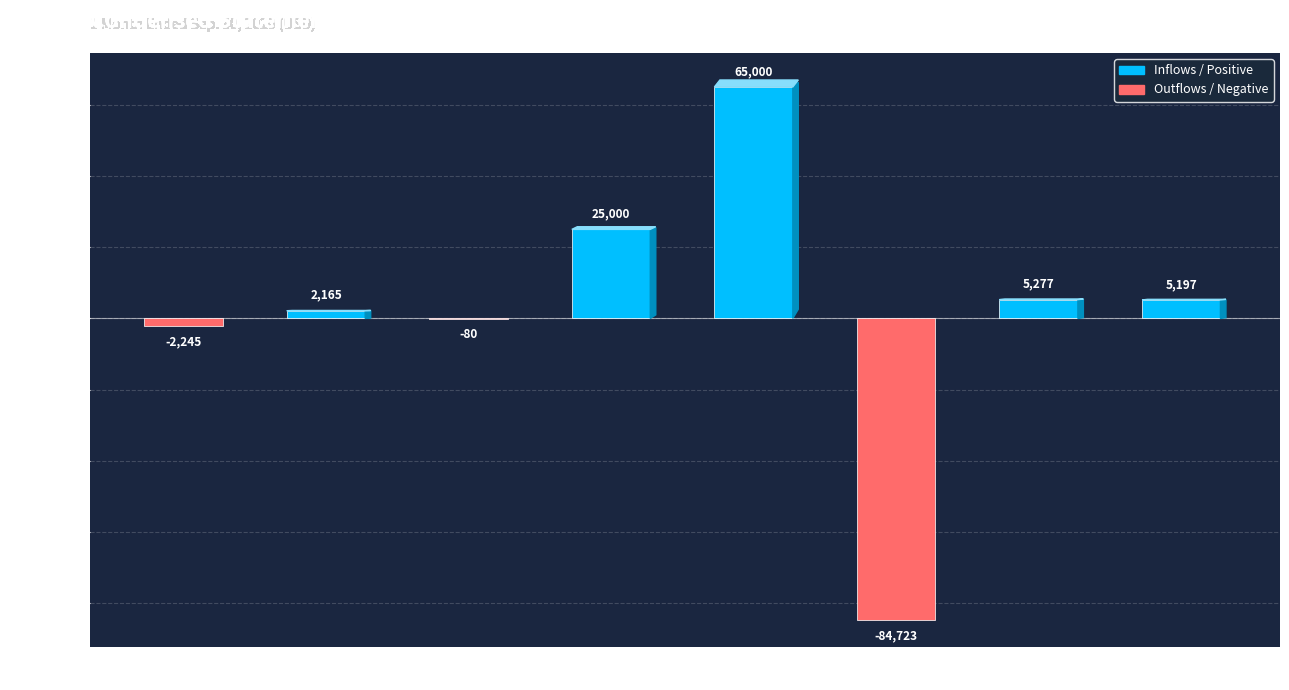

Reading left to right, list all the values displayed in this chart.

Net loss=-2245	Accrued expenses=2165	Net cash from
Operating=-80	Proceeds Class B
Common Stock=25000	Proceeds
Promissory Notes=65000	Payment of
Offering Costs=-84723	Net cash from
Financing=5277	Net Change
in Cash=5197